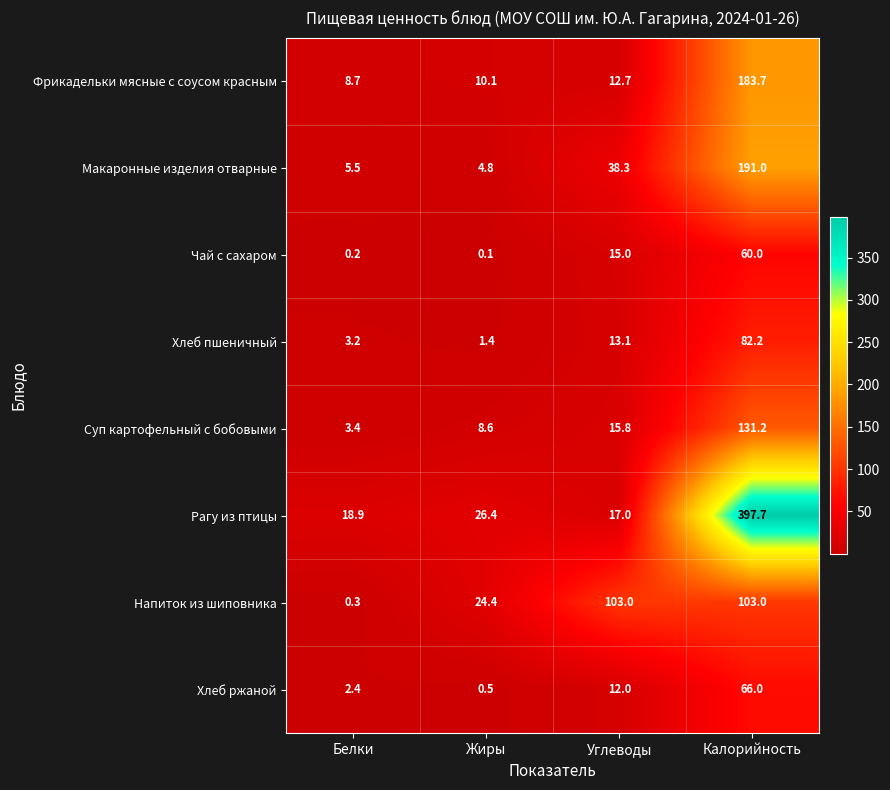

Rank the series by their maximum value, from lowest to highest.

Чай с сахаром, Хлеб ржаной, Хлеб пшеничный, Напиток из шиповника, Суп картофельный с бобовыми, Фрикадельки мясные с соусом красным, Макаронные изделия отварные, Рагу из птицы